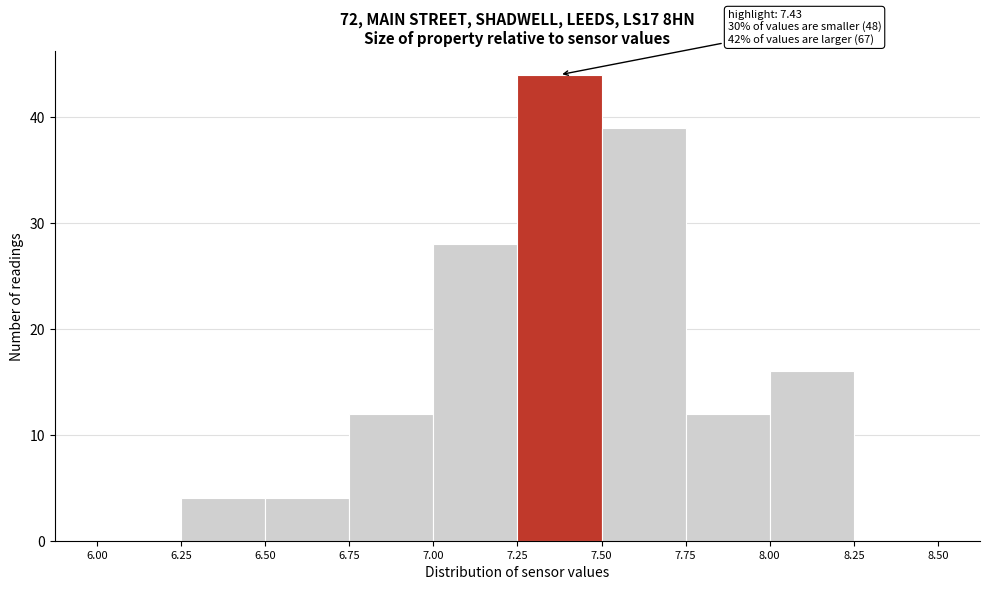

Over which range of the x-axis is the bar tallest?

7.25 to 7.50